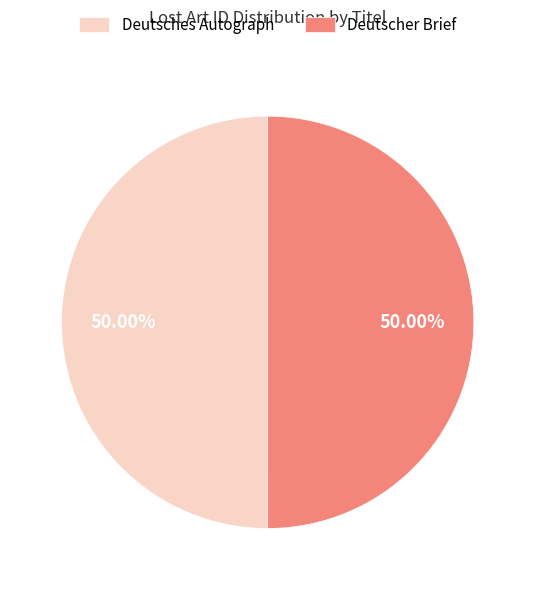

How many segments does this pie chart have?

2